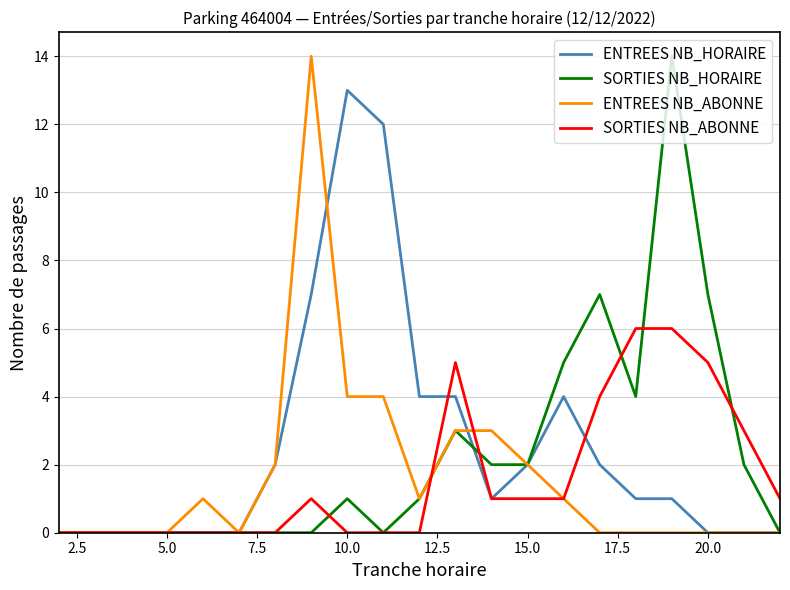

What is the greatest value displayed?

14